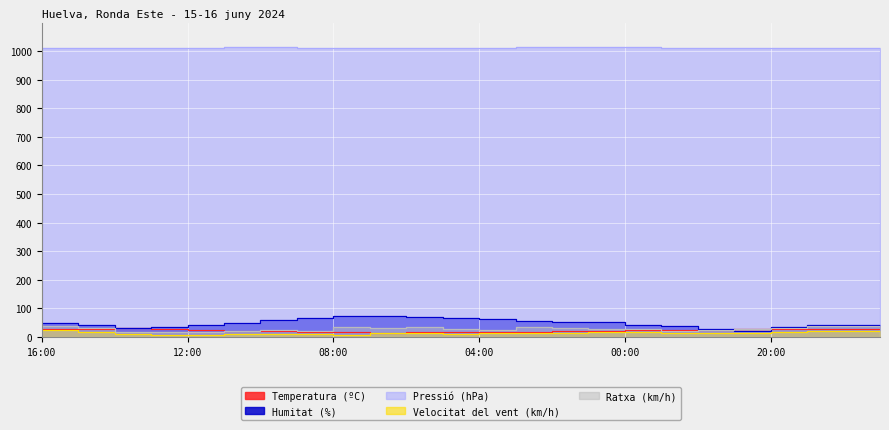

In Temperatura (ºC), how many points are lower than both neighbors (excluding endpoints)?

2